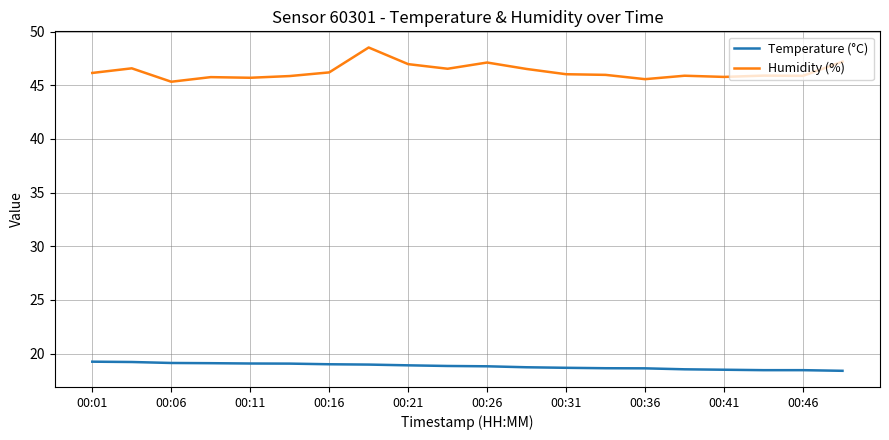

Rank the series by their maximum value, from lowest to highest.

Temperature (°C), Humidity (%)